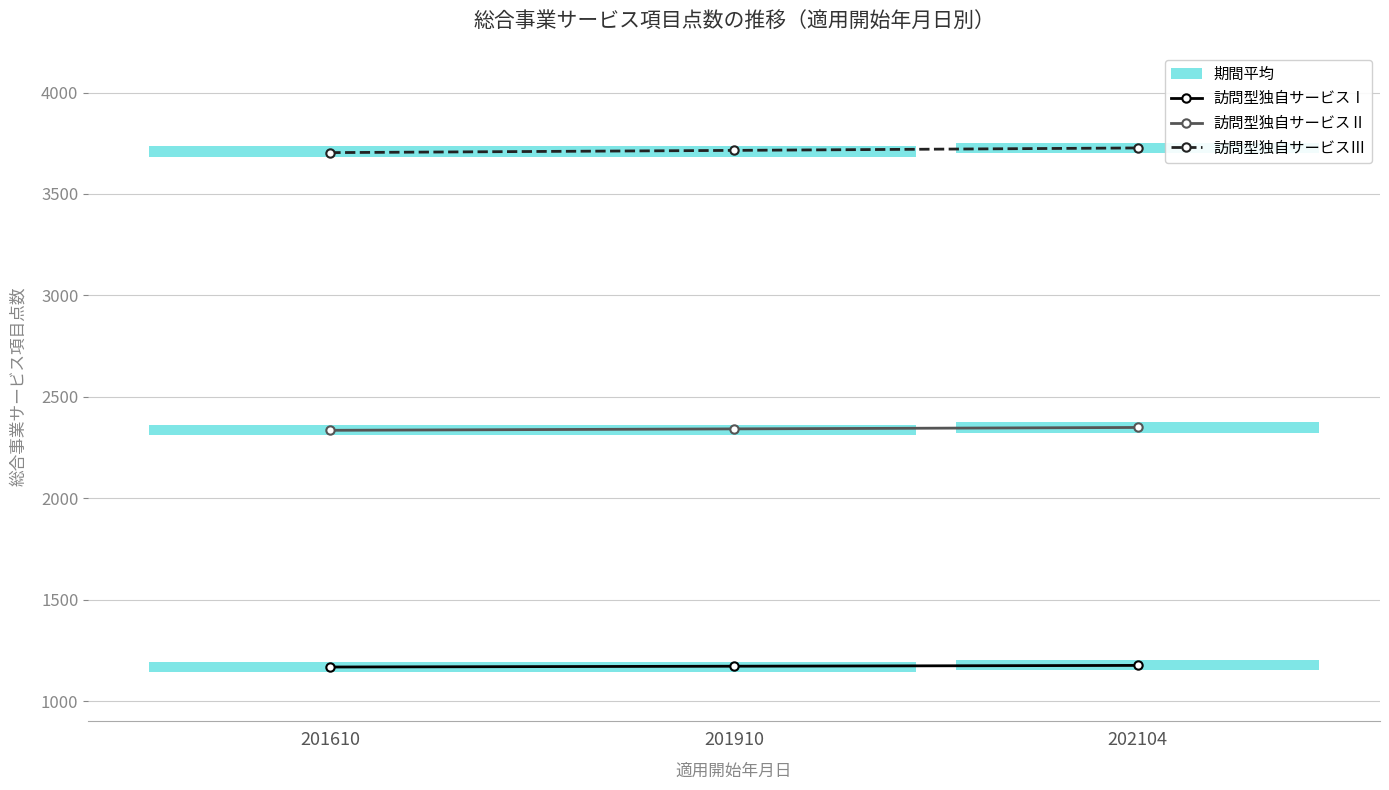

What is the total value across all series at 201910?

7229